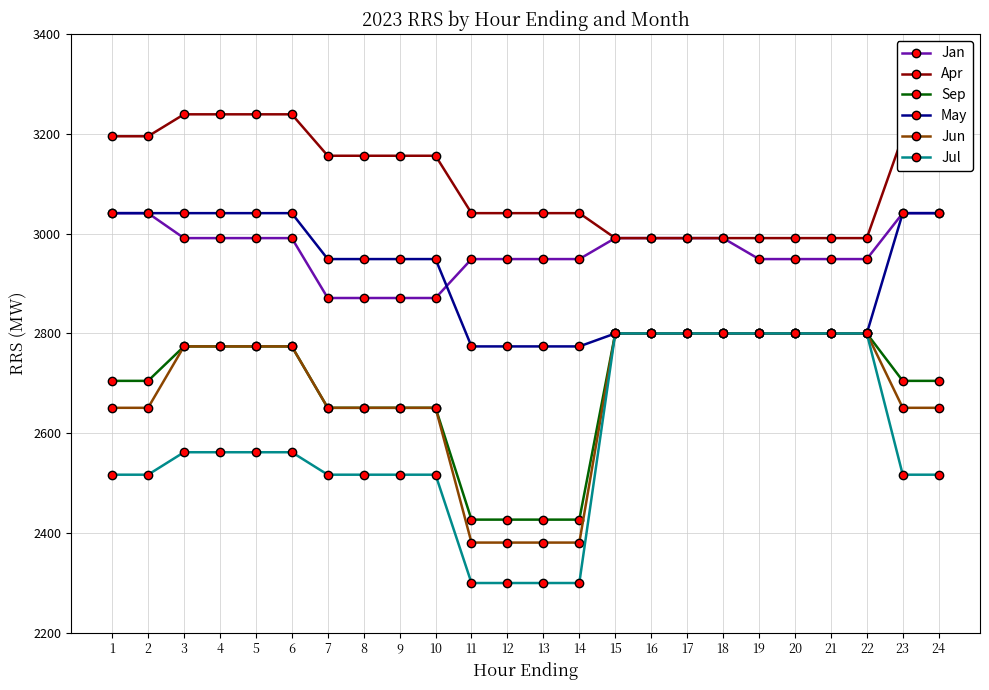

Which series has the largest range (max minus min)?

Jul